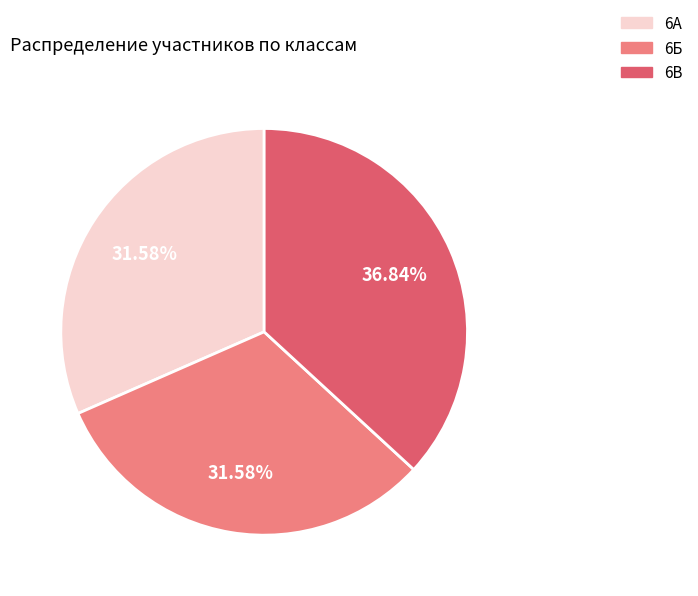

Is there any slice that represents more than half of the pie?

No